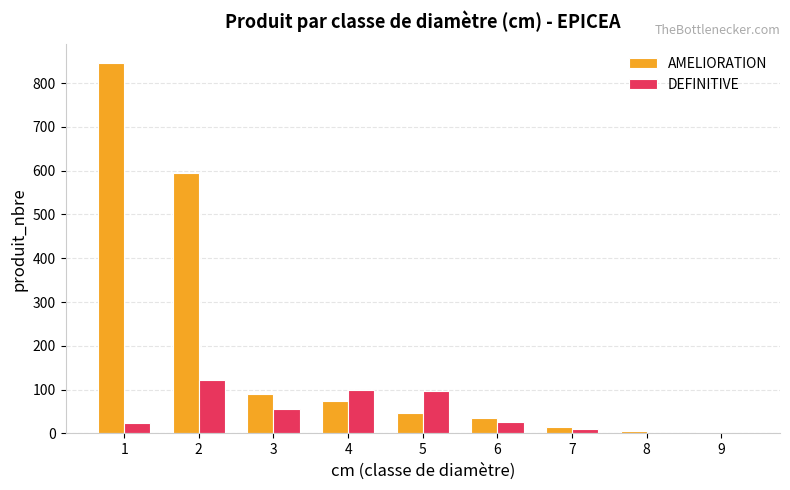

Between 5 and 6, which series saw the biggest shift?

DEFINITIVE